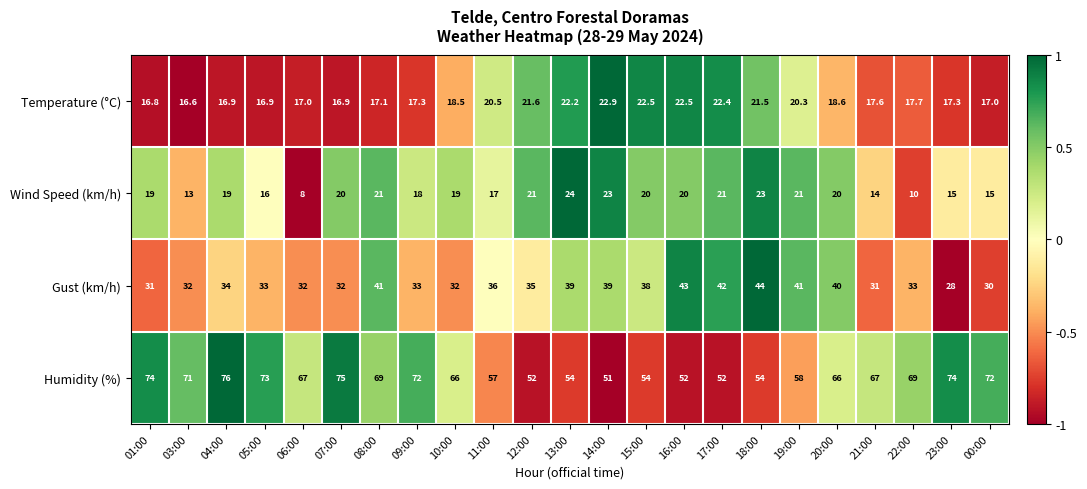

Which series changed the most between 03:00 and 09:00?

Wind Speed (km/h)